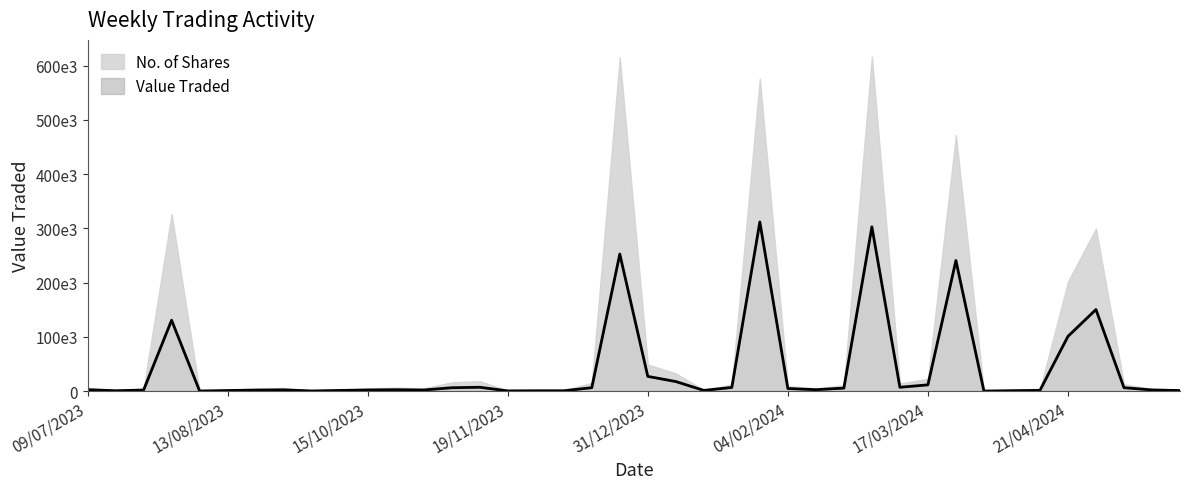

The value of No. of Shares at 16 is 5827. True or false?

False